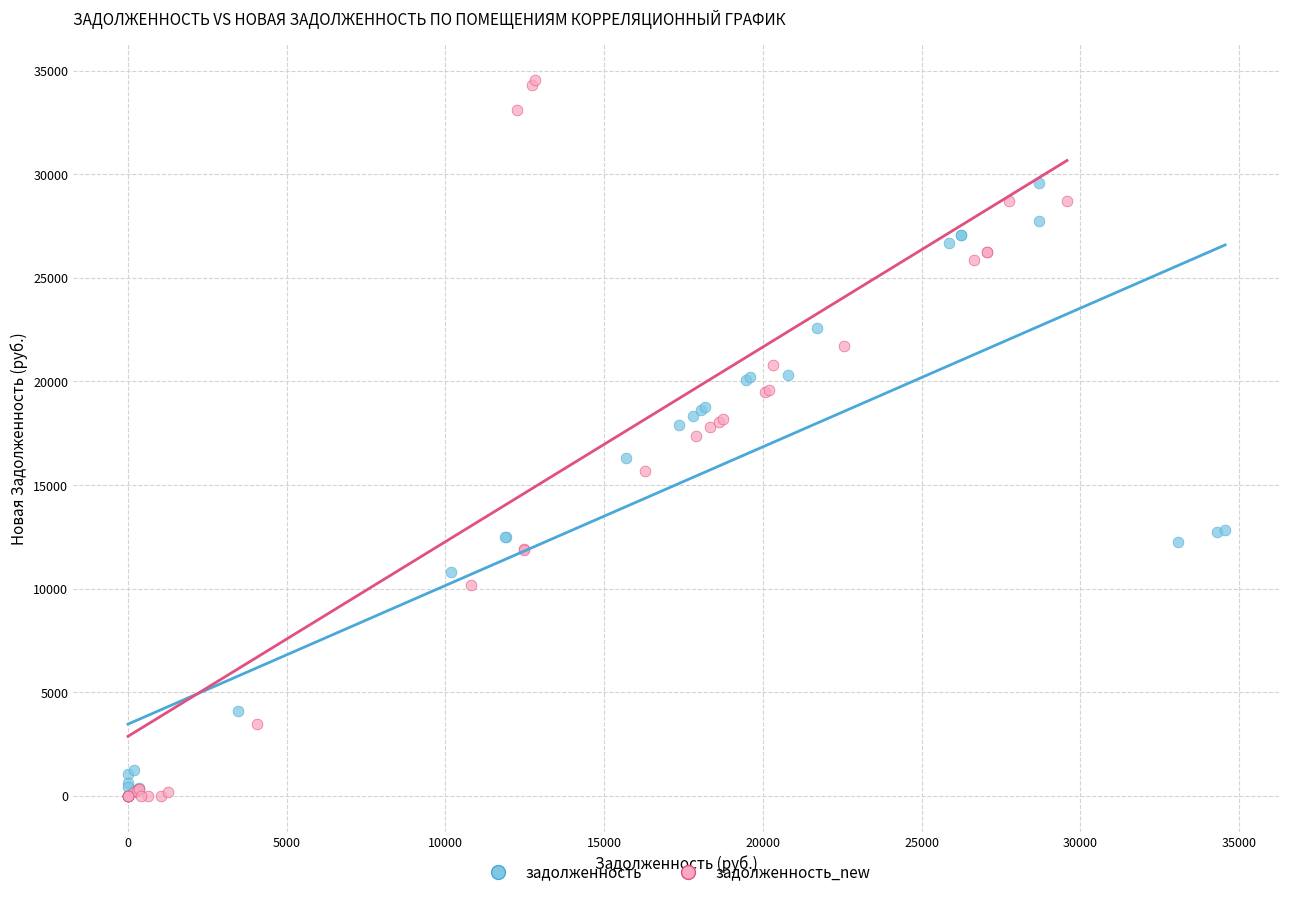

Which series contains the highest Y value?

задолженность_new